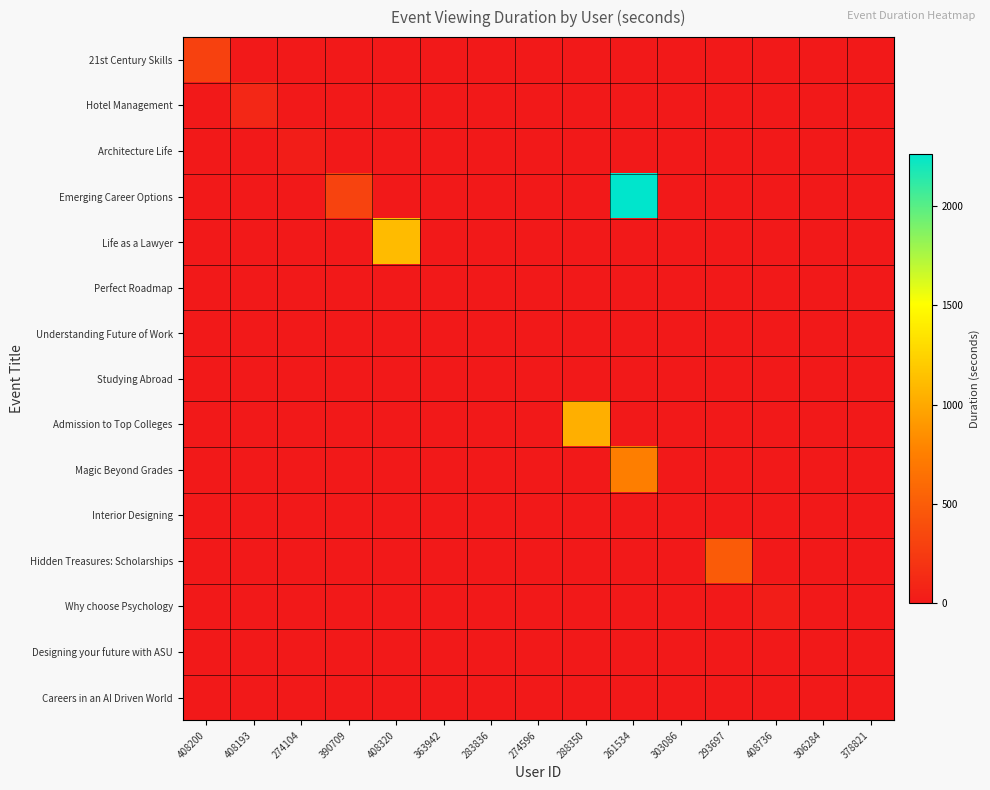

Which category has the highest value across all series?

261534